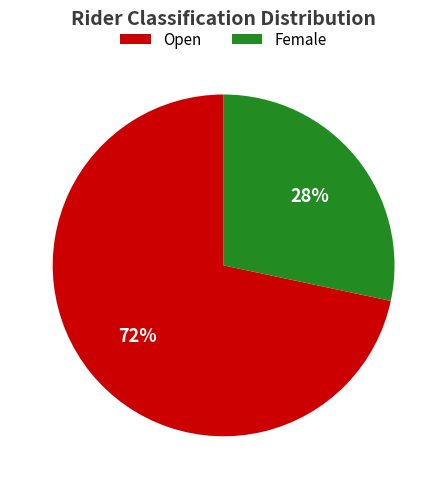

Is there any slice that represents more than half of the pie?

Yes